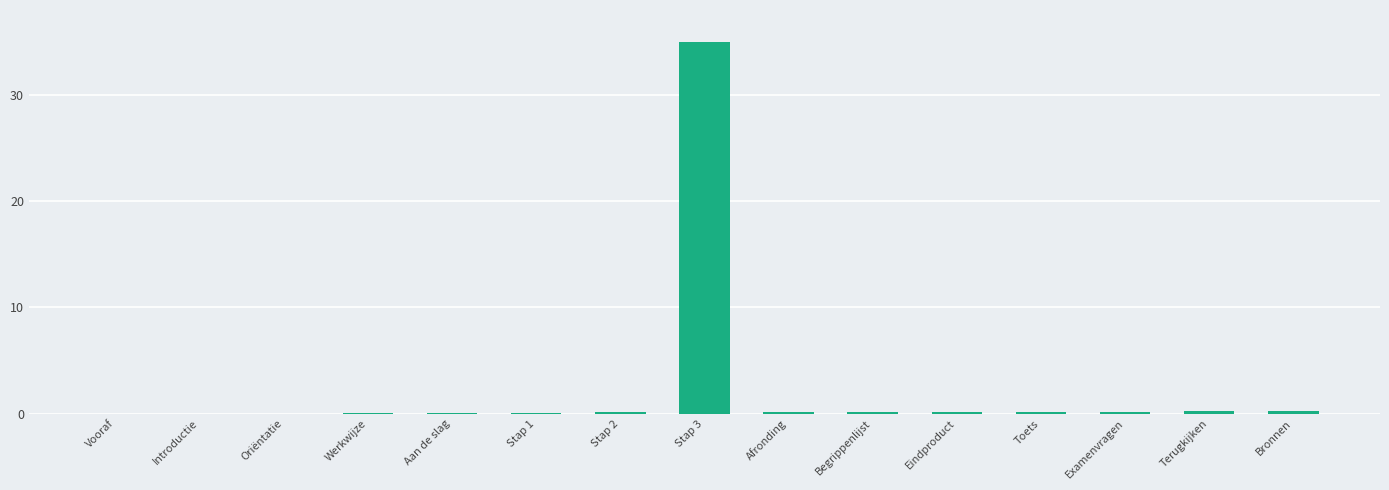

What is the average value?

2.4